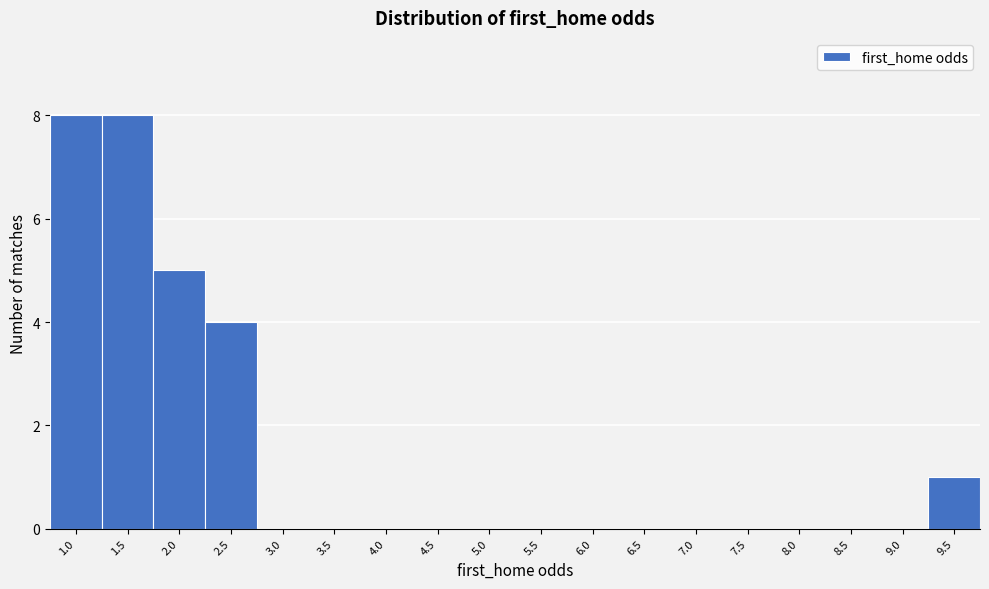

Reading right to left, extract all data points from this chart.

9.5=1	9.0=0	8.5=0	8.0=0	7.5=0	7.0=0	6.5=0	6.0=0	5.5=0	5.0=0	4.5=0	4.0=0	3.5=0	3.0=0	2.5=4	2.0=5	1.5=8	1.0=8